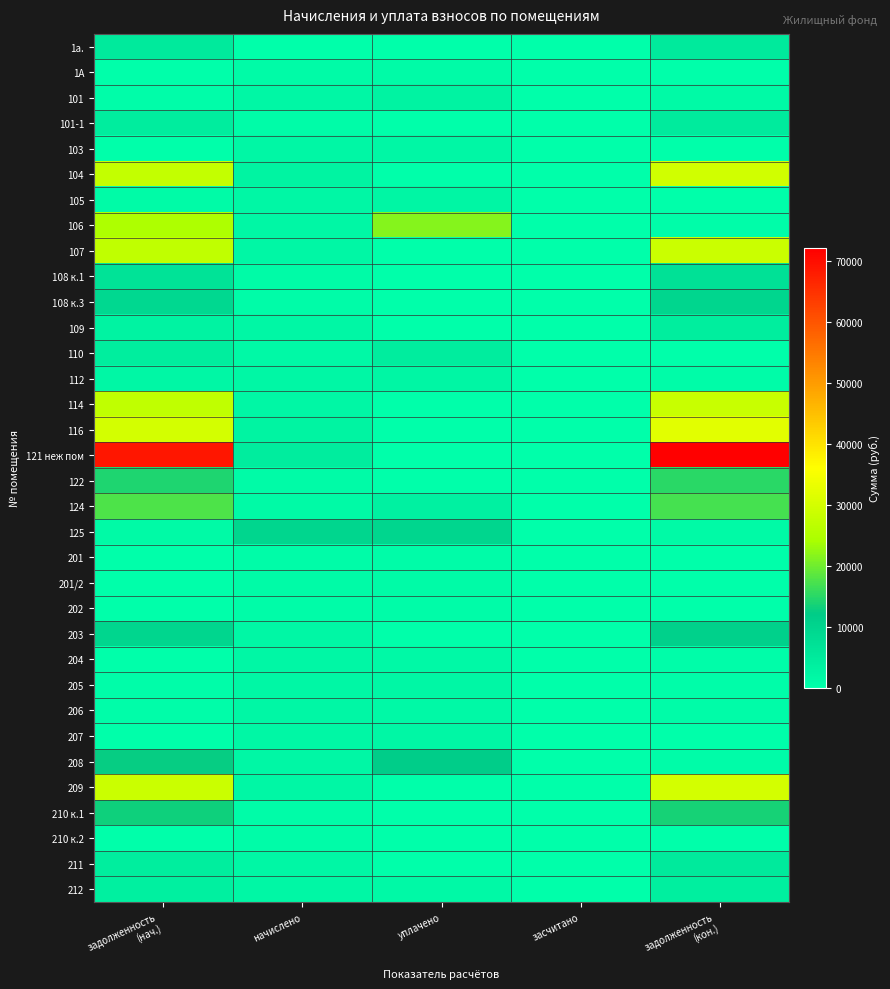

Reading left to right, transcribe all the data shown in this chart.

1а.: задолженность
(нач.)=4843.1	начислено=0.0	уплачено=0.0	засчитано=0.0	задолженность
(кон.)=4843.1
1А: задолженность
(нач.)=122.8	начислено=991.7	уплачено=991.7	засчитано=0.0	задолженность
(кон.)=122.8
101: задолженность
(нач.)=342.7	начислено=1812.2	уплачено=3000.0	засчитано=0.0	задолженность
(кон.)=1253.2
101-1: задолженность
(нач.)=4361.7	начислено=599.0	уплачено=0.0	засчитано=0.0	задолженность
(кон.)=4745.9
103: задолженность
(нач.)=221.3	начислено=1787.1	уплачено=1787.1	засчитано=0.0	задолженность
(кон.)=221.3
104: задолженность
(нач.)=27641.7	начислено=2814.0	уплачено=0.0	засчитано=0.0	задолженность
(кон.)=29473.9
105: задолженность
(нач.)=901.6	начислено=1802.2	уплачено=2102.5	засчитано=0.0	задолженность
(кон.)=0.0
106: задолженность
(нач.)=24624.6	начислено=1817.3	уплачено=21533.3	засчитано=0.0	задолженность
(кон.)=403.1
107: задолженность
(нач.)=27299.5	начислено=1792.1	уплачено=0.0	засчитано=0.0	задолженность
(кон.)=28674.4
108 к.1: задолженность
(нач.)=6596.9	начислено=911.2	уплачено=0.0	засчитано=0.0	задолженность
(кон.)=7174.5
108 к.3: задолженность
(нач.)=9254.7	начислено=583.9	уплачено=0.0	засчитано=0.0	задолженность
(кон.)=9702.6
109: задолженность
(нач.)=3086.2	начислено=1837.4	уплачено=0.0	засчитано=0.0	задолженность
(кон.)=4064.4
110: задолженность
(нач.)=3976.6	начислено=1475.0	уплачено=4425.2	засчитано=0.0	задолженность
(кон.)=253.3
112: задолженность
(нач.)=1693.0	начислено=1787.1	уплачено=2200.0	засчитано=0.0	задолженность
(кон.)=803.7
114: задолженность
(нач.)=27126.9	начислено=1711.6	уплачено=0.0	засчитано=0.0	задолженность
(кон.)=28440.0
116: задолженность
(нач.)=30032.8	начислено=2673.1	уплачено=0.0	засчитано=0.0	задолженность
(кон.)=31900.4
121 неж пом: задолженность
(нач.)=68775.1	начислено=4339.3	уплачено=0.0	засчитано=0.0	задолженность
(кон.)=72104.2
122: задолженность
(нач.)=14361.3	начислено=906.1	уплачено=0.0	засчитано=0.0	задолженность
(кон.)=15056.5
124: задолженность
(нач.)=17698.9	начислено=1349.1	уплачено=3100.0	засчитано=0.0	задолженность
(кон.)=17104.7
125: задолженность
(нач.)=1189.8	начислено=9609.9	уплачено=9609.9	засчитано=0.0	задолженность
(кон.)=1189.8
201: задолженность
(нач.)=139.3	начислено=835.6	уплачено=696.4	засчитано=0.0	задолженность
(кон.)=278.5
201/2: задолженность
(нач.)=131.9	начислено=1065.2	уплачено=1065.2	засчитано=0.0	задолженность
(кон.)=131.9
202: задолженность
(нач.)=103.5	начислено=835.6	уплачено=835.6	засчитано=0.0	задолженность
(кон.)=103.5
203: задолженность
(нач.)=9852.1	начислено=1766.9	уплачено=0.0	засчитано=0.0	задолженность
(кон.)=10925.1
204: задолженность
(нач.)=0.0	начислено=1802.2	уплачено=1501.8	засчитано=0.0	задолженность
(кон.)=300.4
205: задолженность
(нач.)=299.5	начислено=1797.1	уплачено=1797.1	засчитано=0.0	задолженность
(кон.)=299.5
206: задолженность
(нач.)=324.8	начислено=1852.5	уплачено=1543.8	засчитано=0.0	задолженность
(кон.)=633.6
207: задолженность
(нач.)=0.0	начислено=1827.4	уплачено=1827.4	засчитано=0.0	задолженность
(кон.)=0.0
208: задолженность
(нач.)=12547.6	начислено=1812.2	уплачено=11779.6	засчитано=0.0	задолженность
(кон.)=652.5
209: задолженность
(нач.)=28722.6	начислено=1812.2	уплачено=0.0	засчитано=0.0	задолженность
(кон.)=30112.9
210 к.1: задолженность
(нач.)=13085.1	начислено=825.6	уплачено=0.0	засчитано=0.0	задолженность
(кон.)=13718.5
210 к.2: задолженность
(нач.)=0.0	начислено=589.0	уплачено=0.0	засчитано=0.0	задолженность
(кон.)=0.0
211: задолженность
(нач.)=3980.5	начислено=1782.1	уплачено=0.0	засчитано=0.0	задолженность
(кон.)=4892.9
212: задолженность
(нач.)=3462.1	начислено=1802.2	уплачено=1505.0	засчитано=0.0	задолженность
(кон.)=3816.5